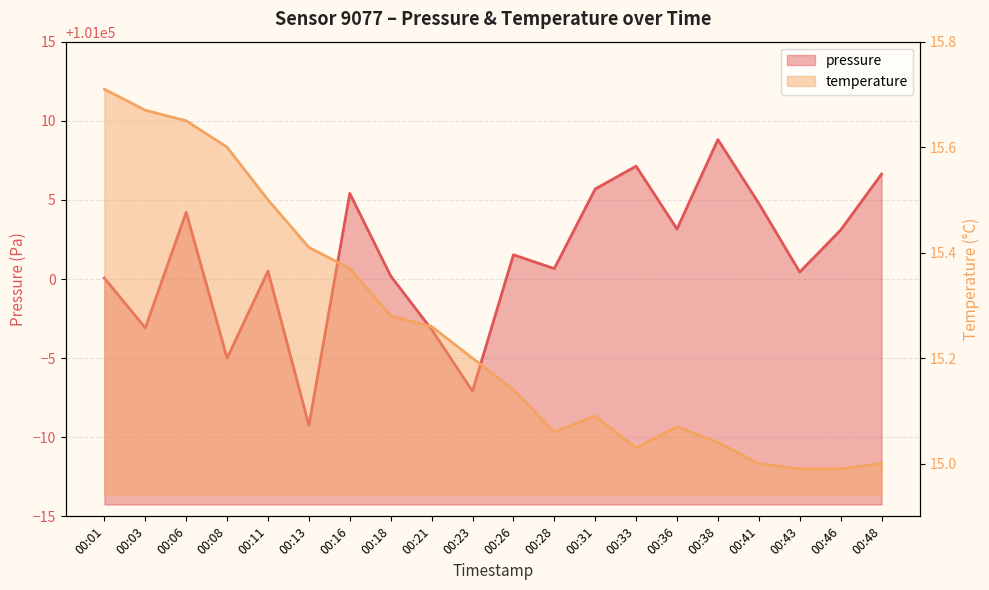

True or false: temperature has a value of 21.2 at 00:26.

False